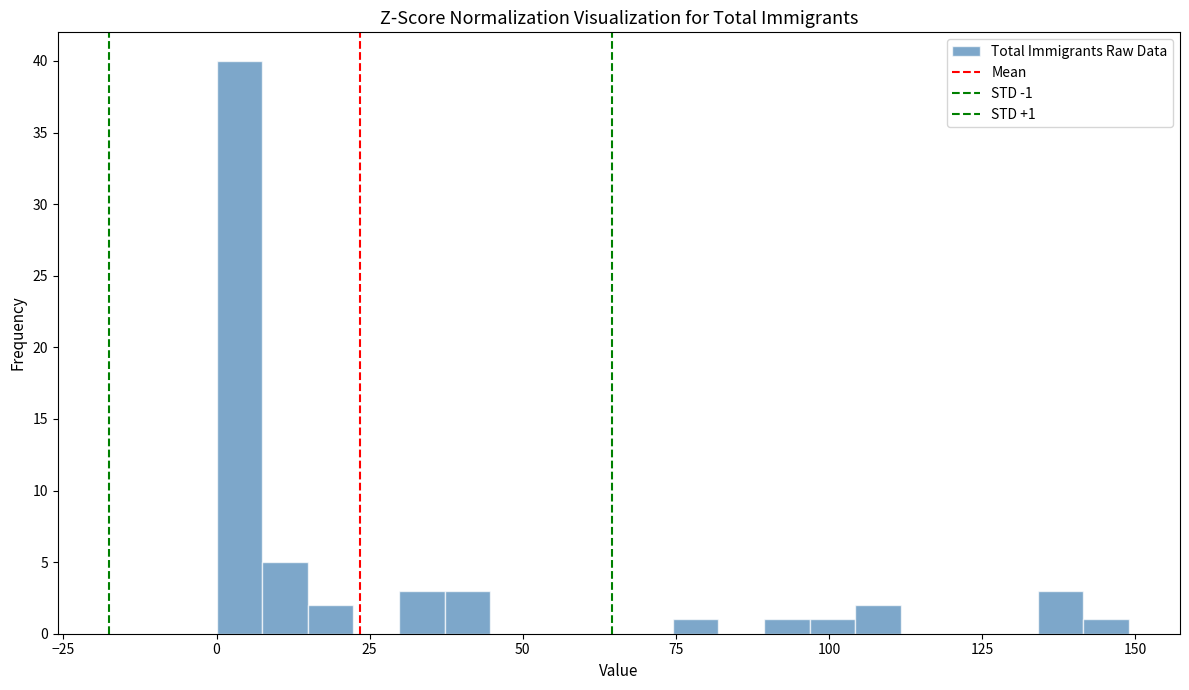

Around what value on the x-axis is the tallest bar? Give the approximate position of its centre, as read against the axis.

5